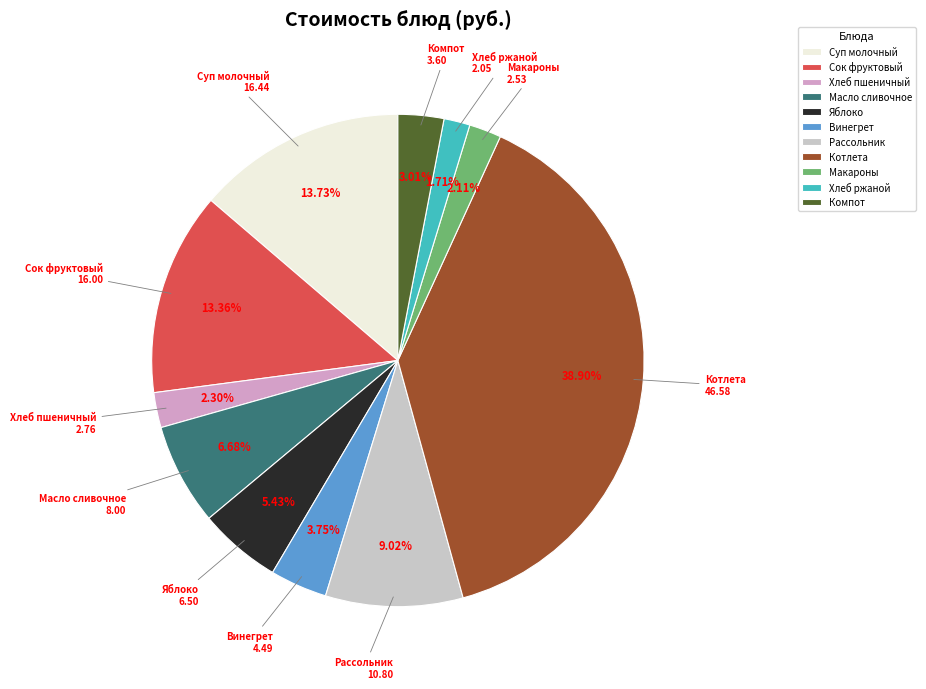

Is there any slice that represents more than half of the pie?

No